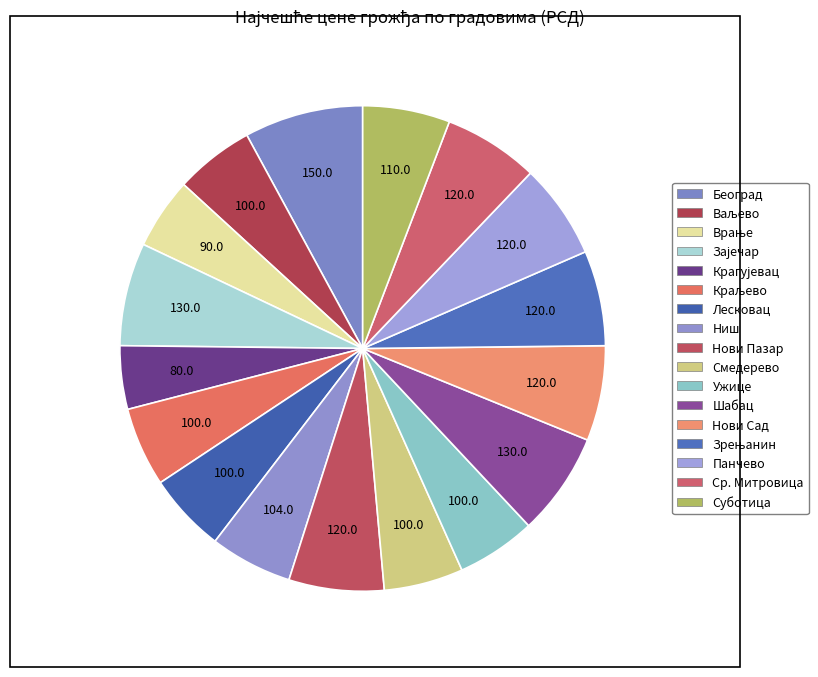

To the nearest percent, what portion does Краљево represent?

5%